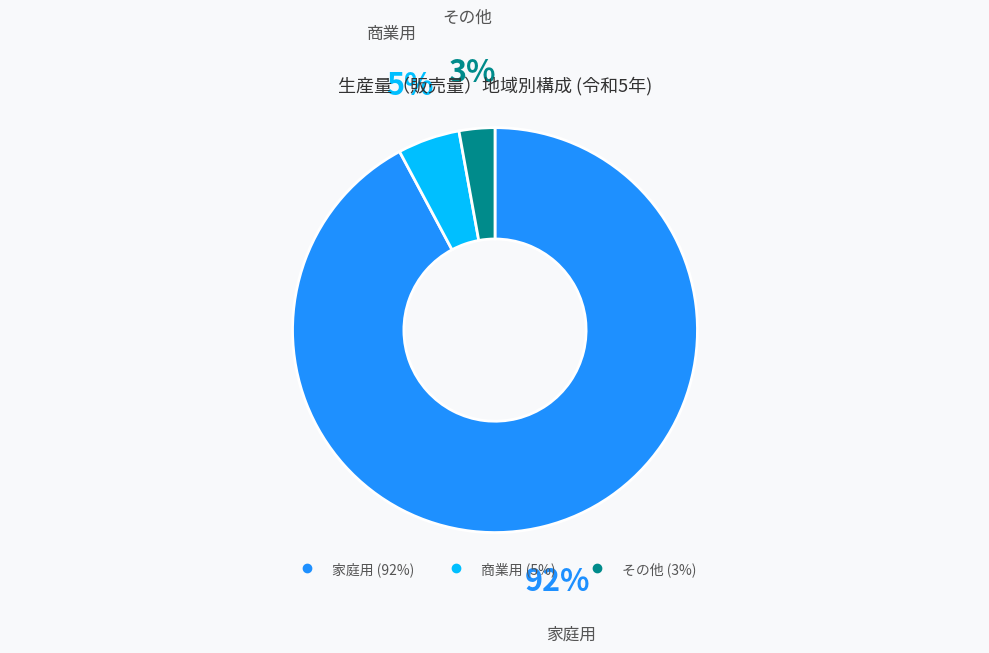

How many slices are in this pie chart?

3